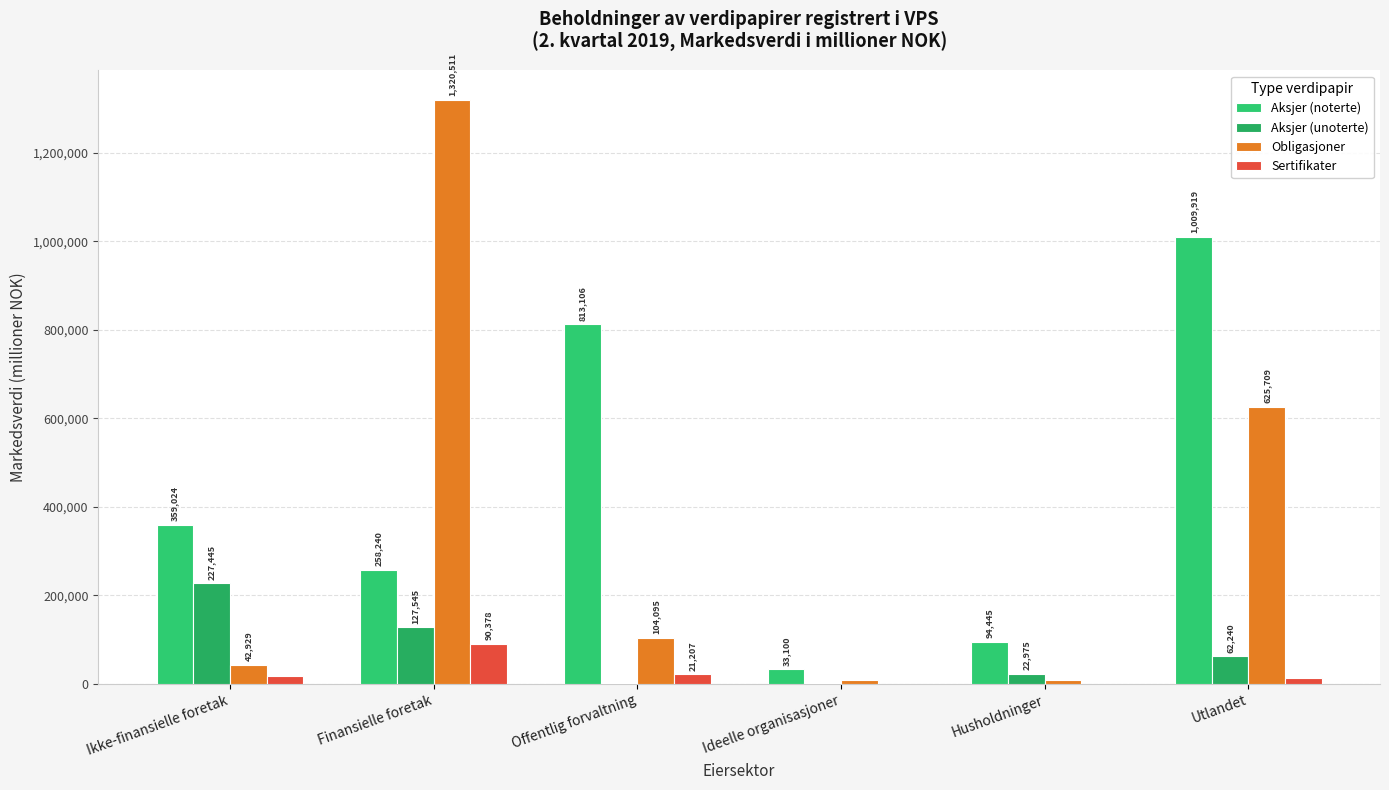

What is the minimum value for Aksjer (unoterte)?

1740